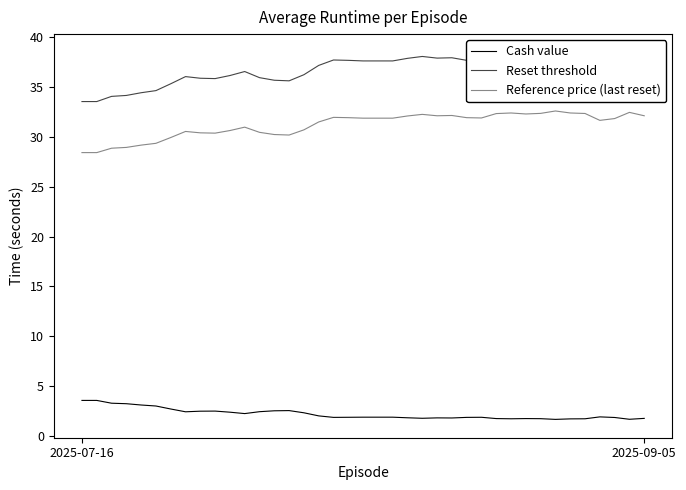

How many interior local peaks does the Reference price (last reset) series have?

8